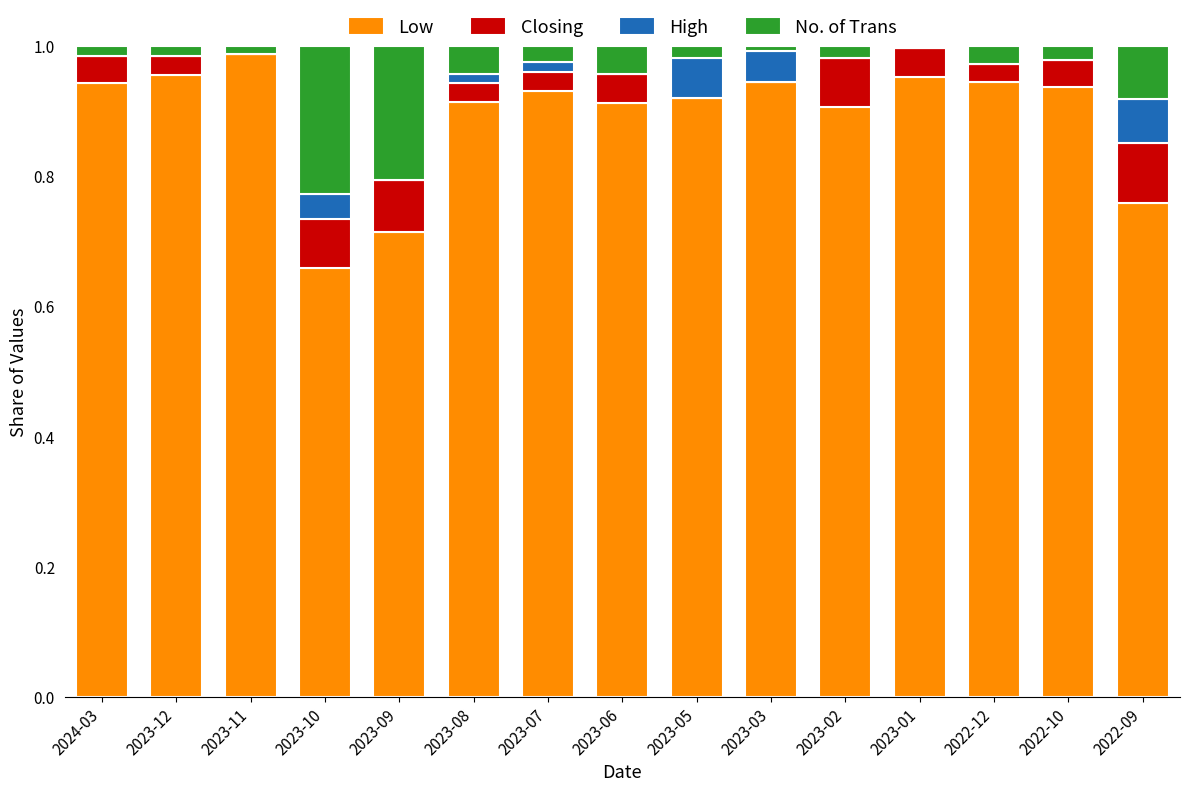

Is it true that Low equals 1.6 at 2023-08?

False